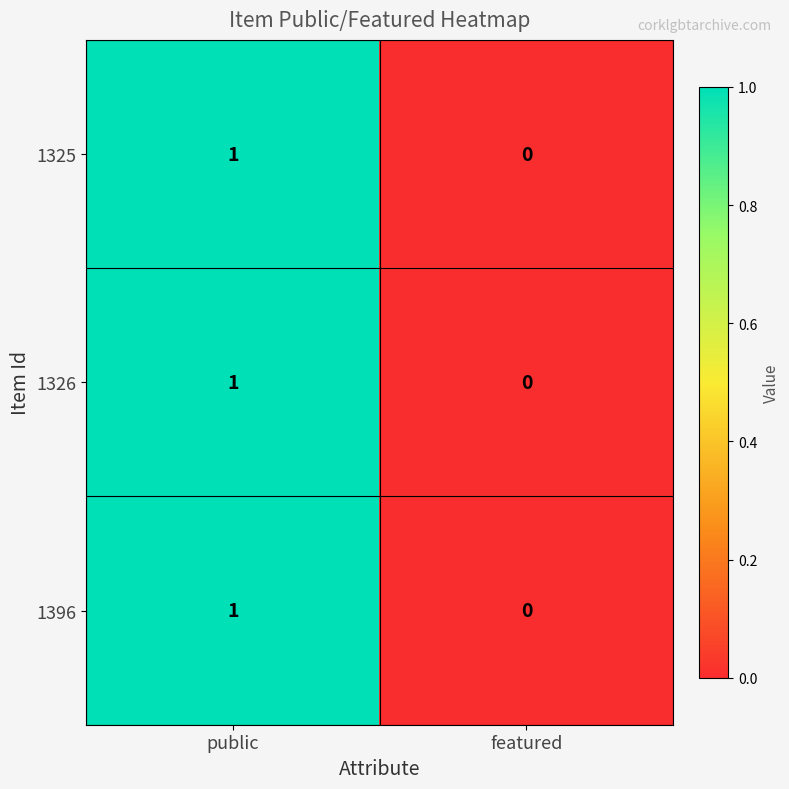

At which label is 1326 closest to 0?

featured